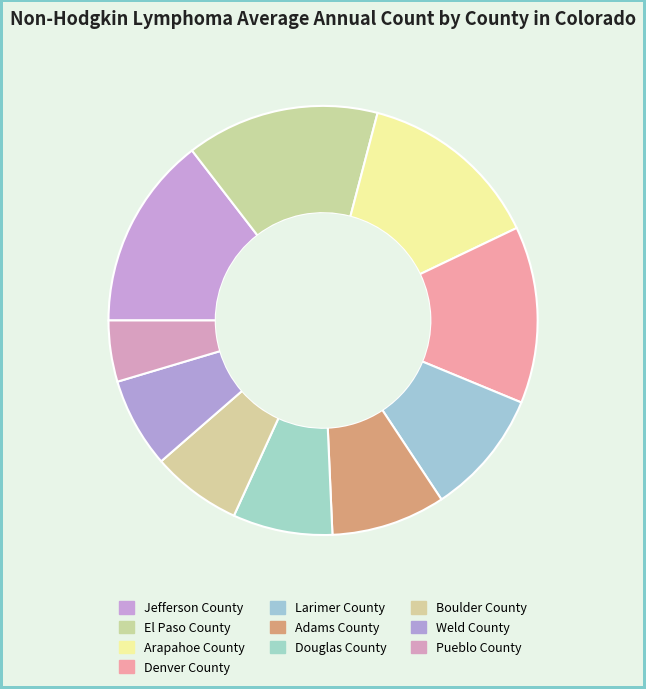

How many slices are in this pie chart?

10